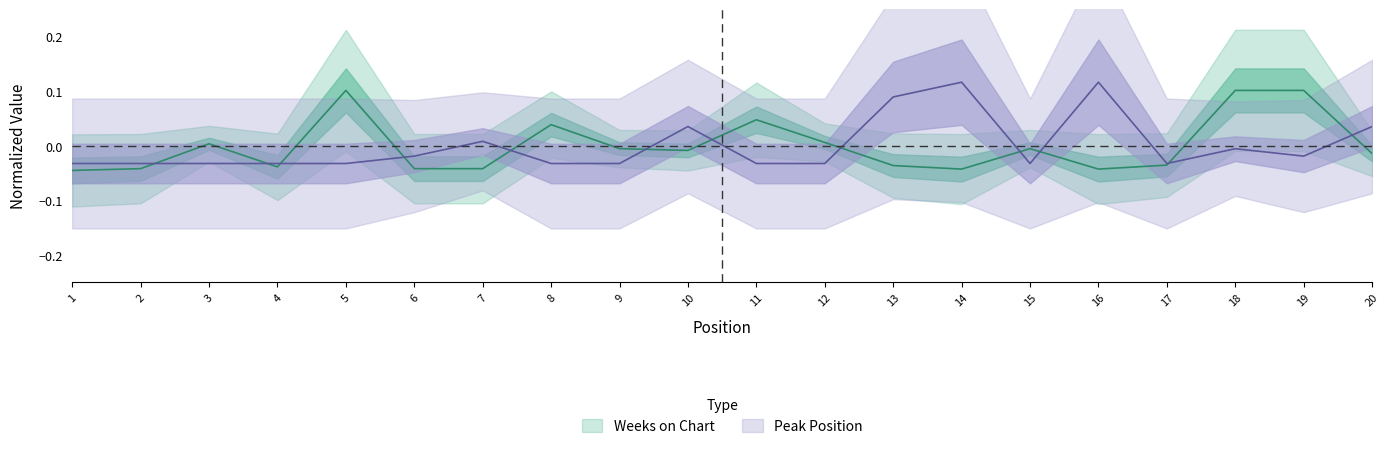

True or false: Weeks on Chart and Peak Position cross at least once.

True